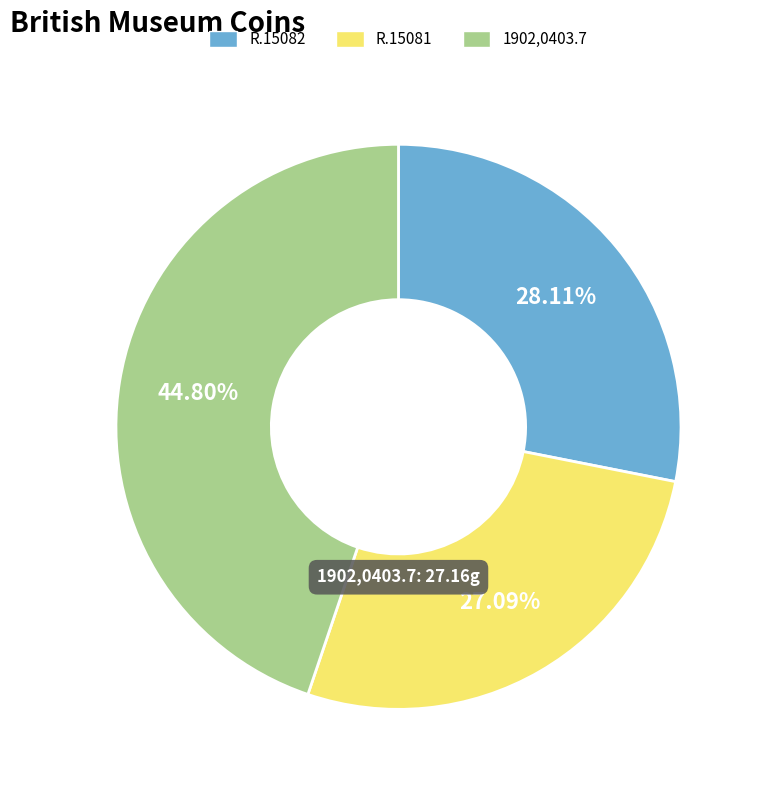

Which slice is the largest?

1902,0403.7